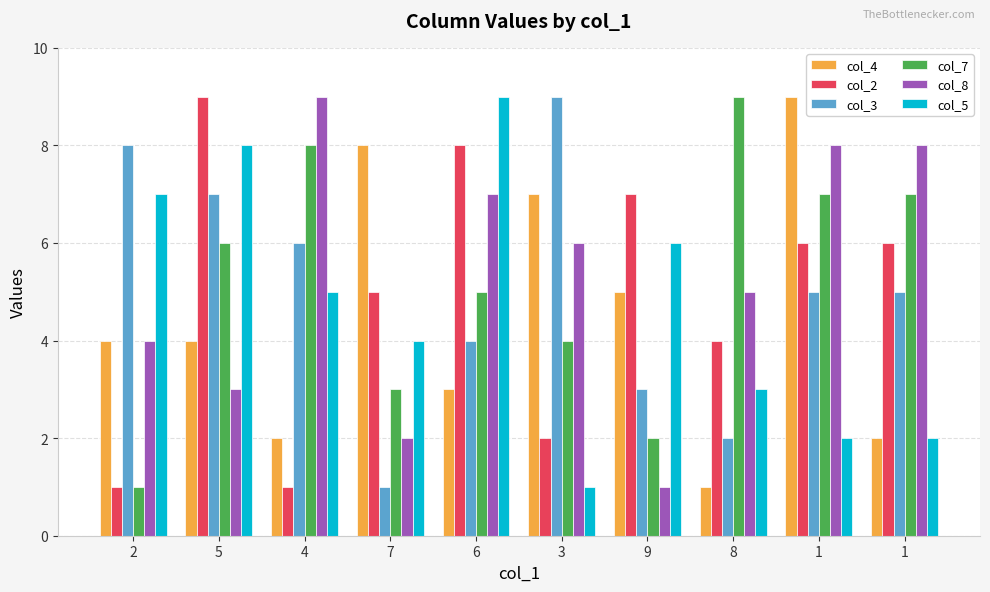

How many data points does each series have?

10